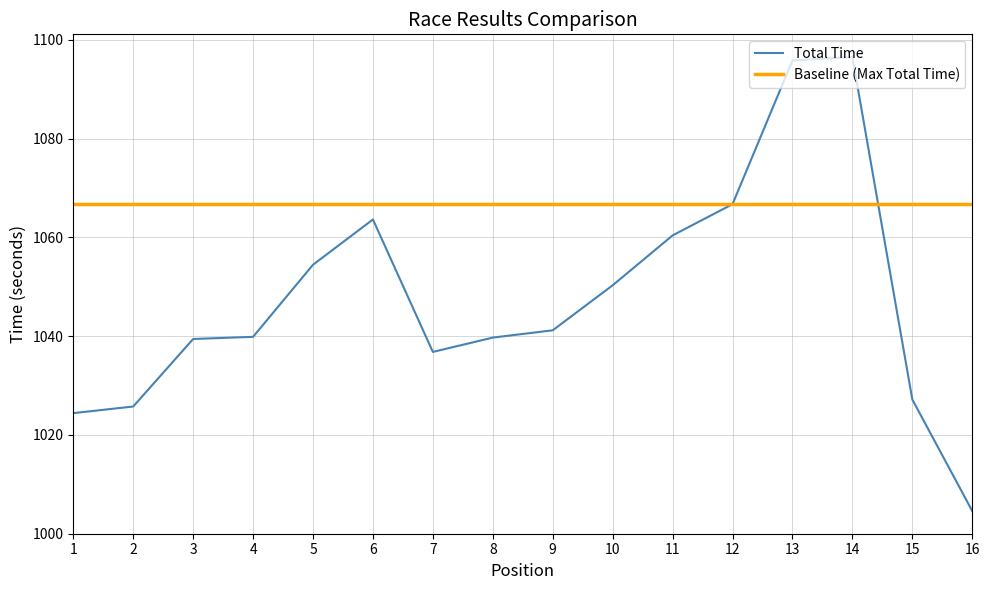

How many points are lower than both their immediate neighbors (excluding endpoints)?

1